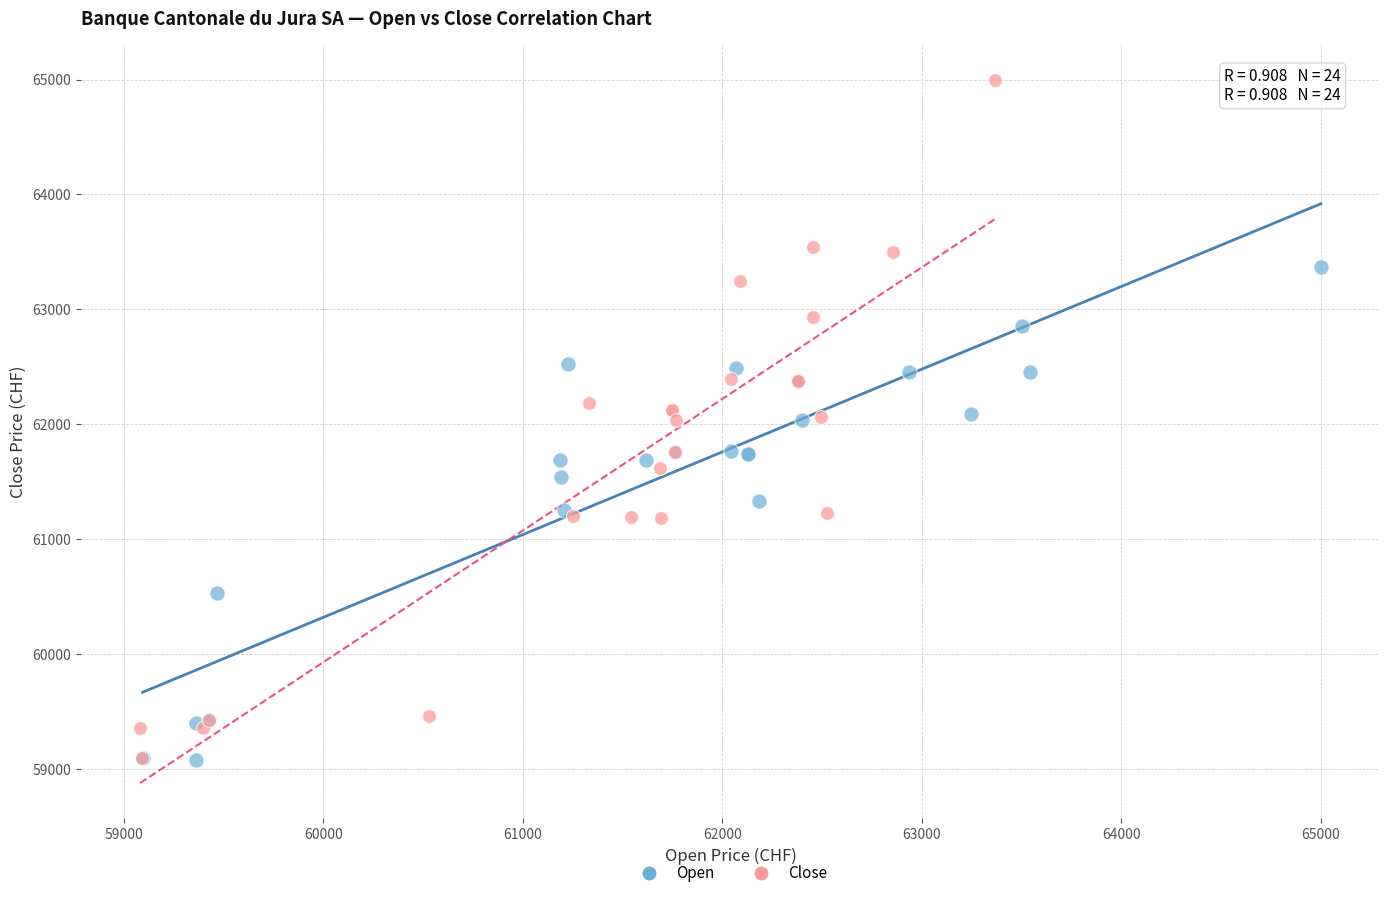

Which series has the widest spread of Y values?

Close